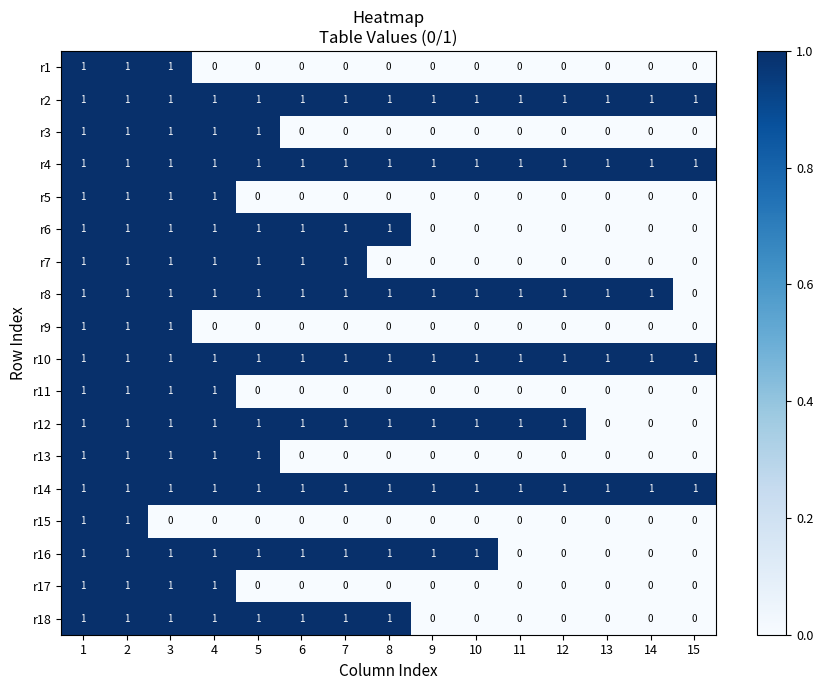

Count the r15 values in the range 0 to 1.

15